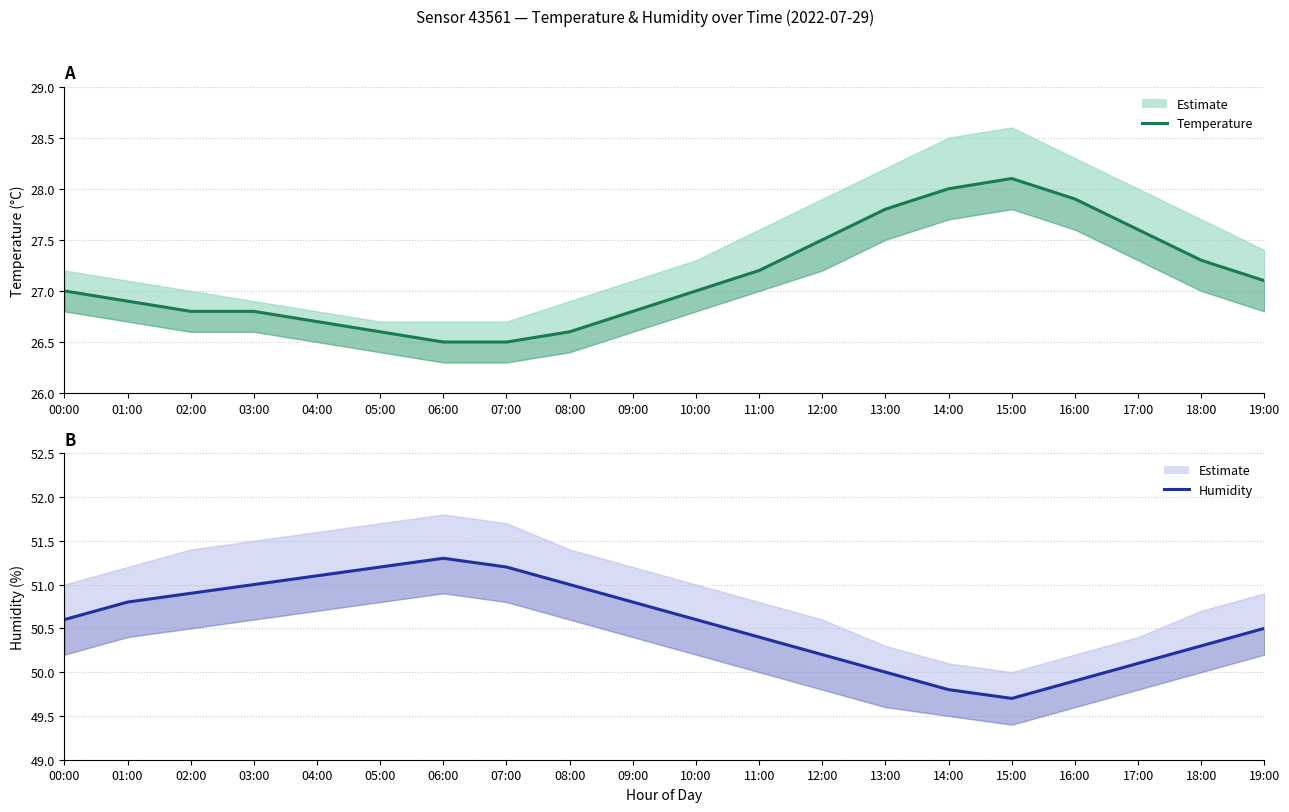

True or false: Temperature estimate and Humidity estimate intersect in this chart.

False